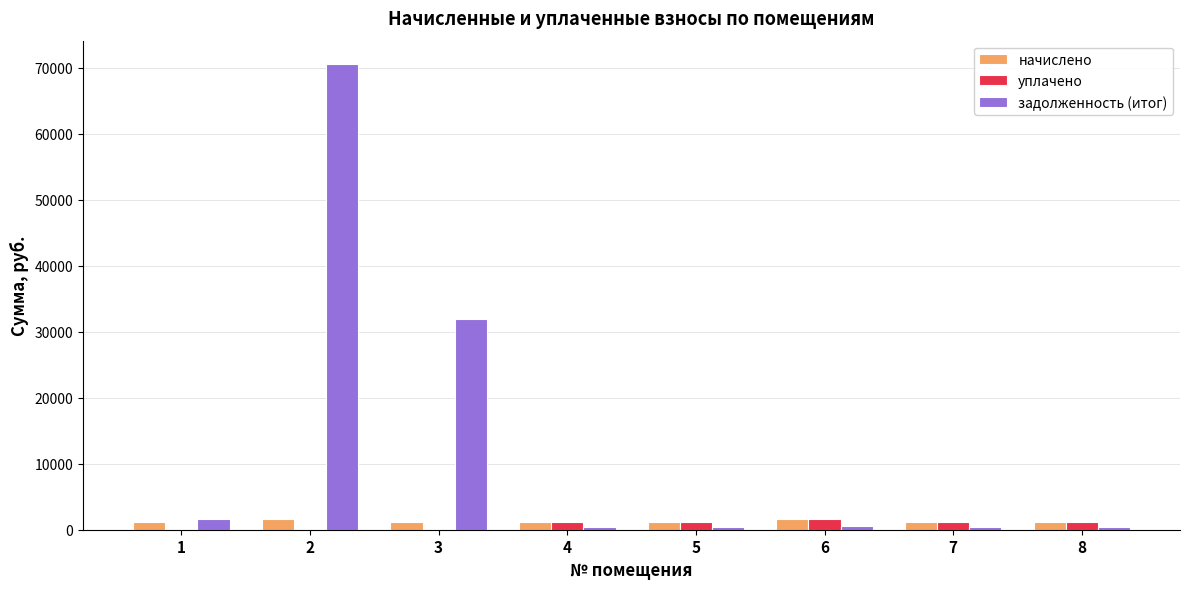

At which category is the sum across all series the highest?

2